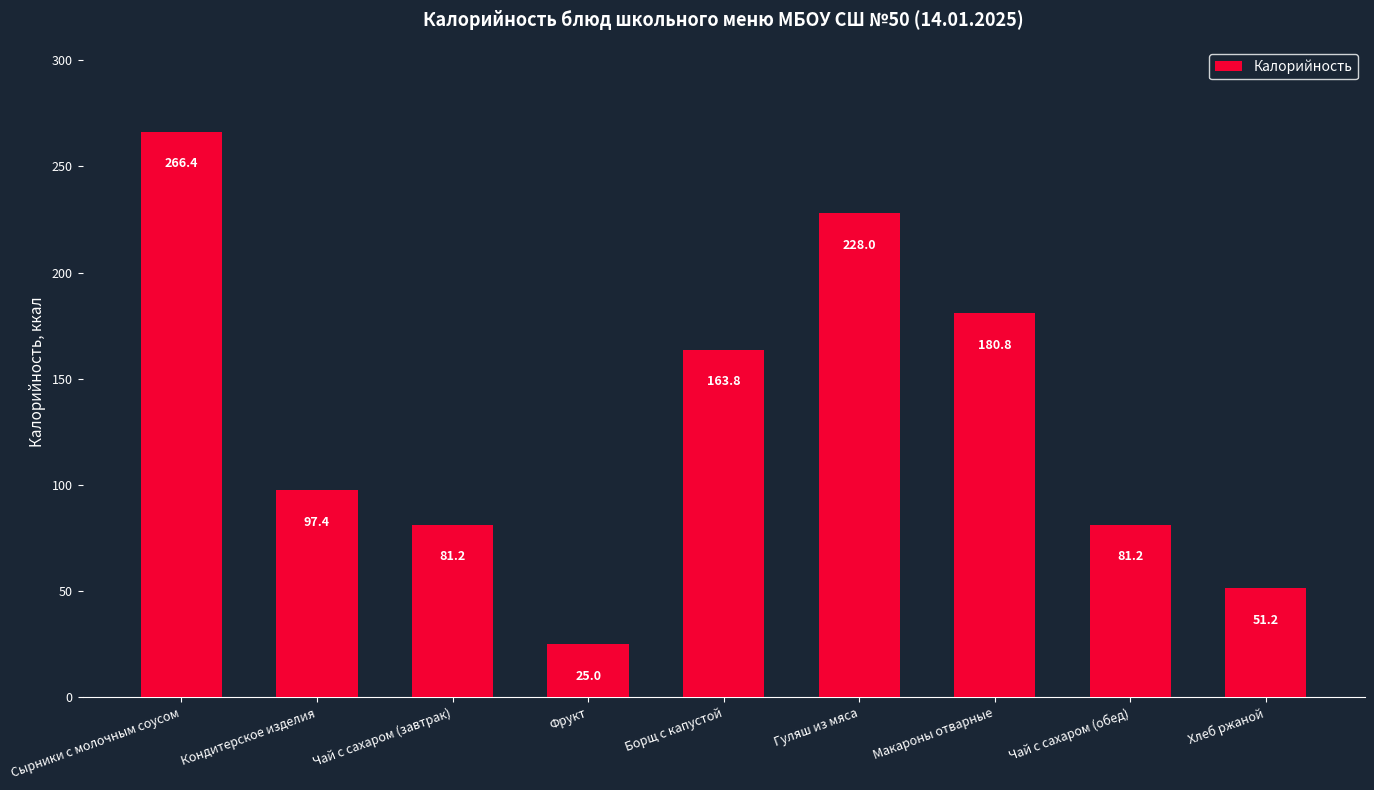

Which label corresponds to the largest value in the chart?

Сырники с молочным соусом